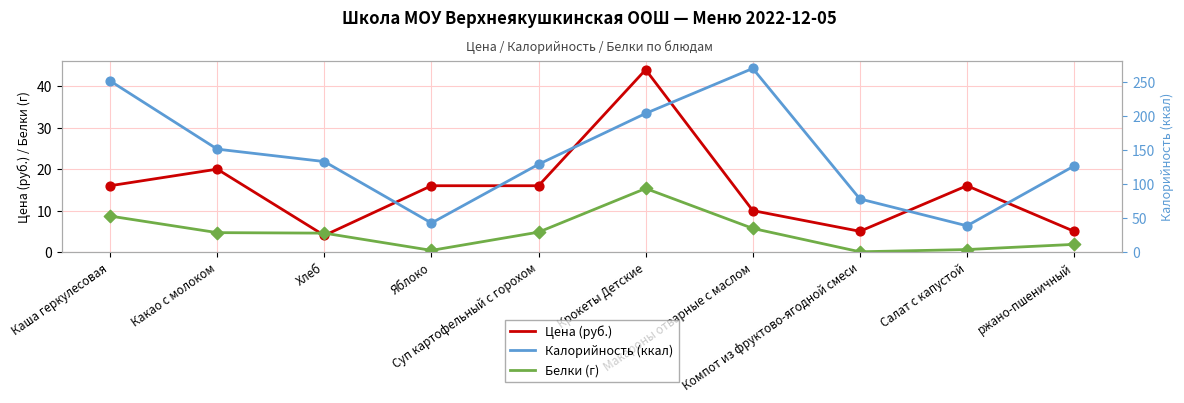

Which series has the widest spread of Y values?

Калорийность